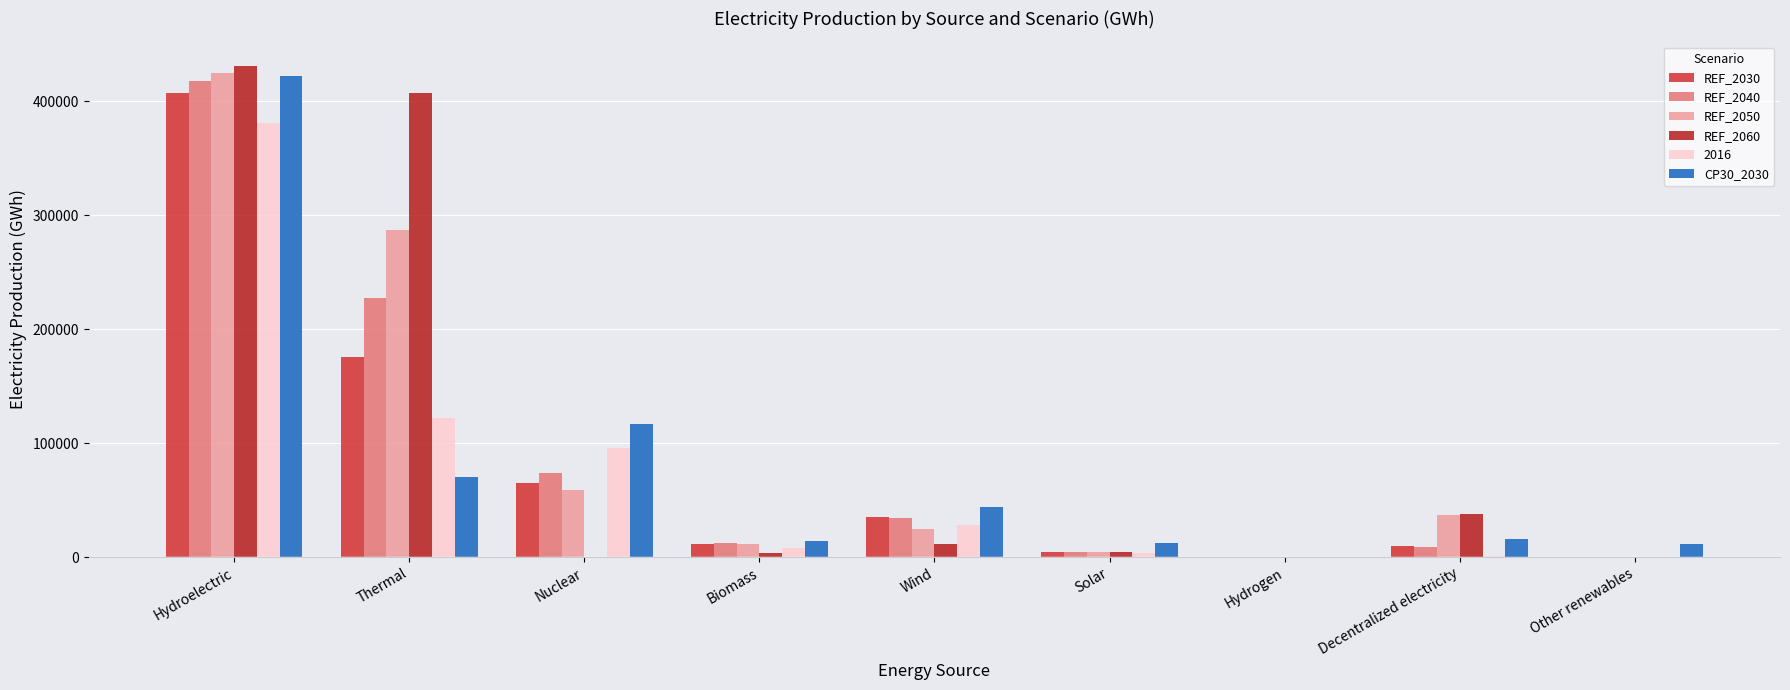

True or false: REF_2040 has a value of 6557.5 at Solar.

False